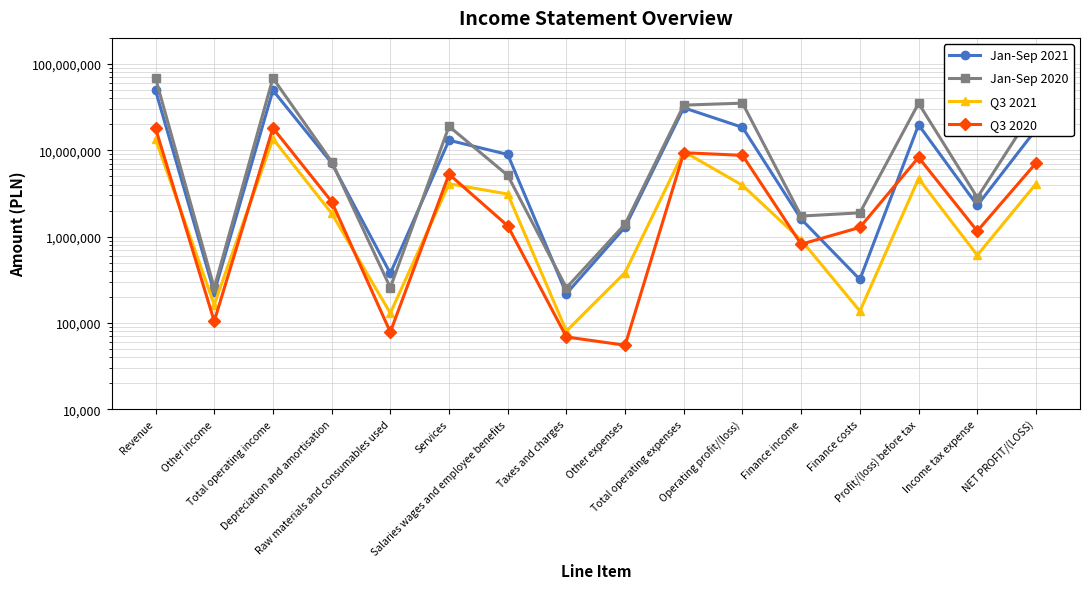

What is the label of the 2nd point from the right?

Income tax expense